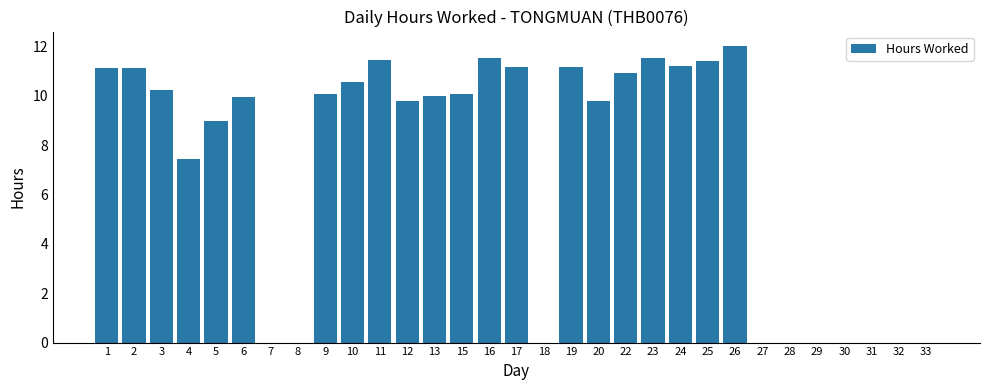

At which label is the value closest to 6?

4